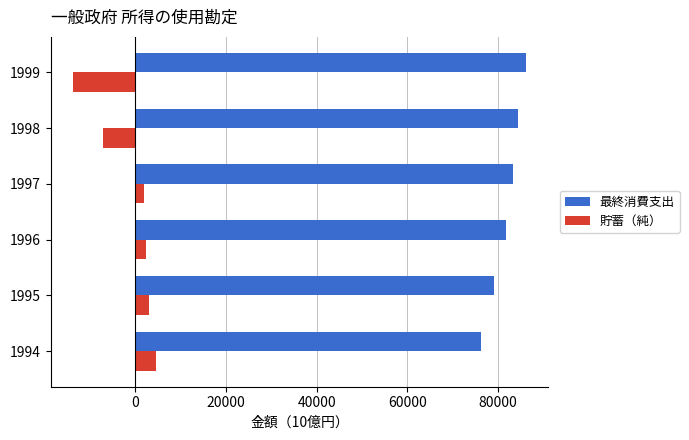

What is the difference between the maximum and second lowest values in the 最終消費支出 series?

7005.9